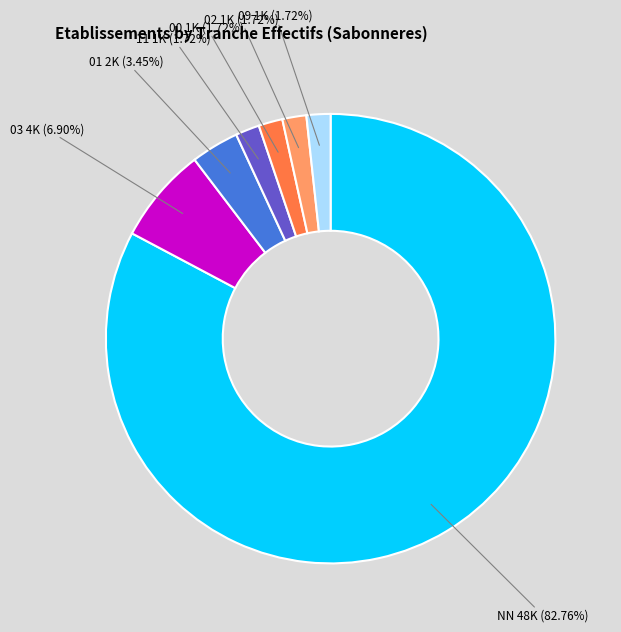

Is there any slice that represents more than half of the pie?

Yes